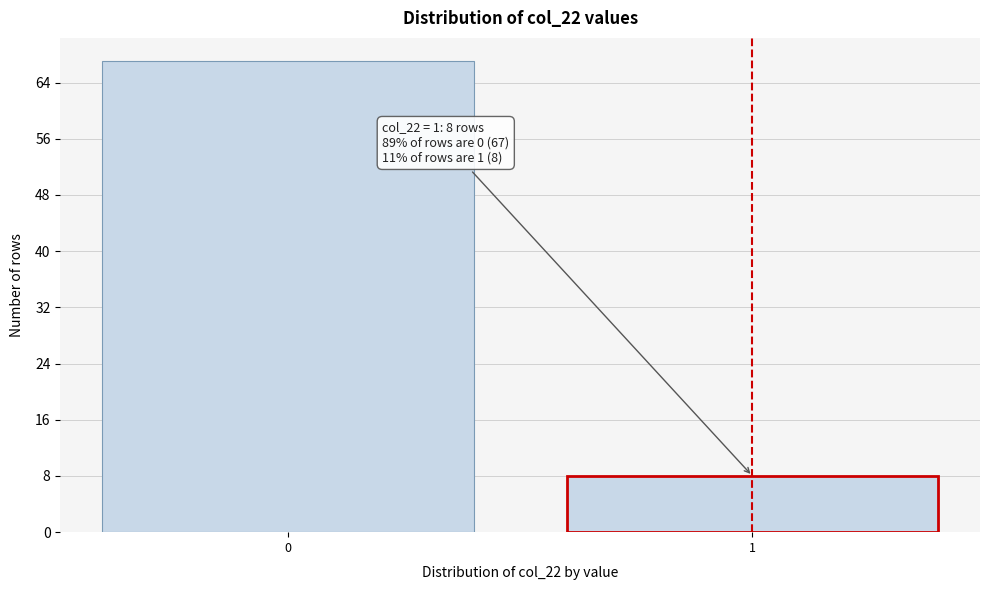

Reading right to left, extract all data points from this chart.

1=8	0=67